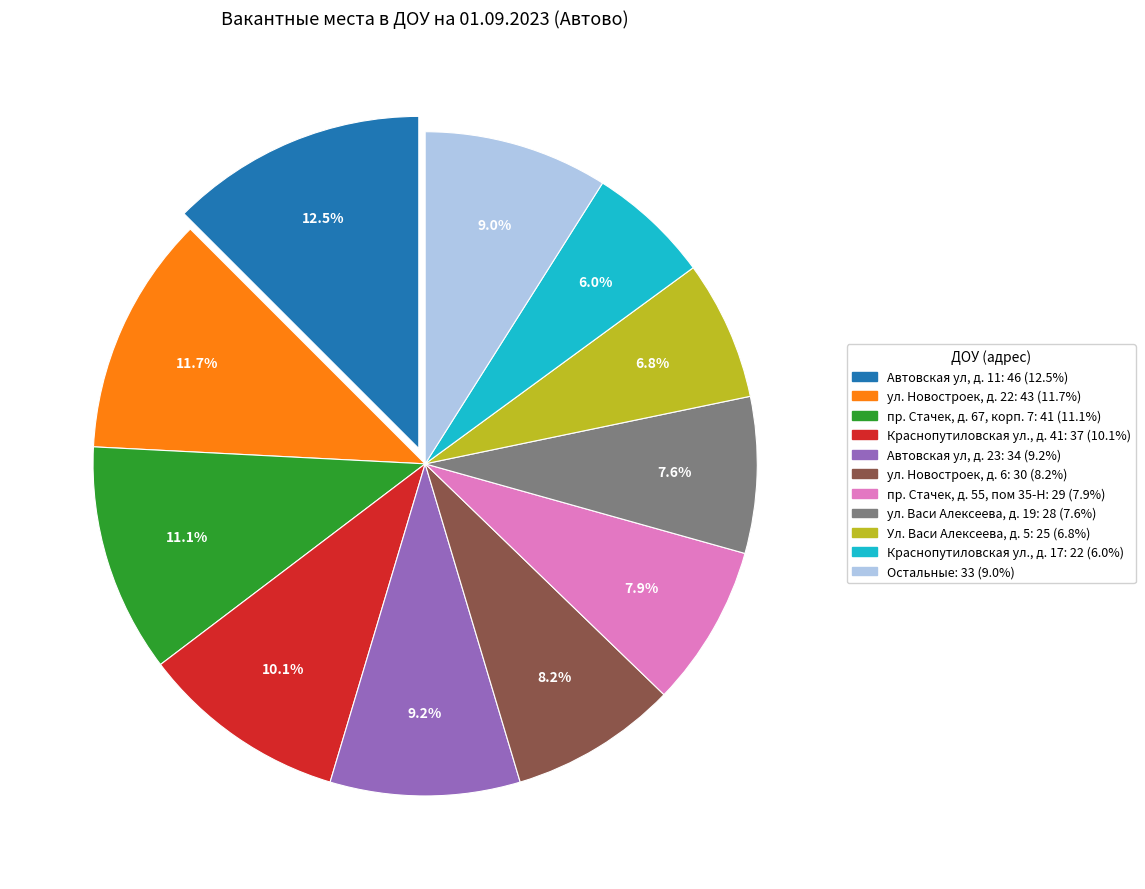

Does any single category account for the majority?

No